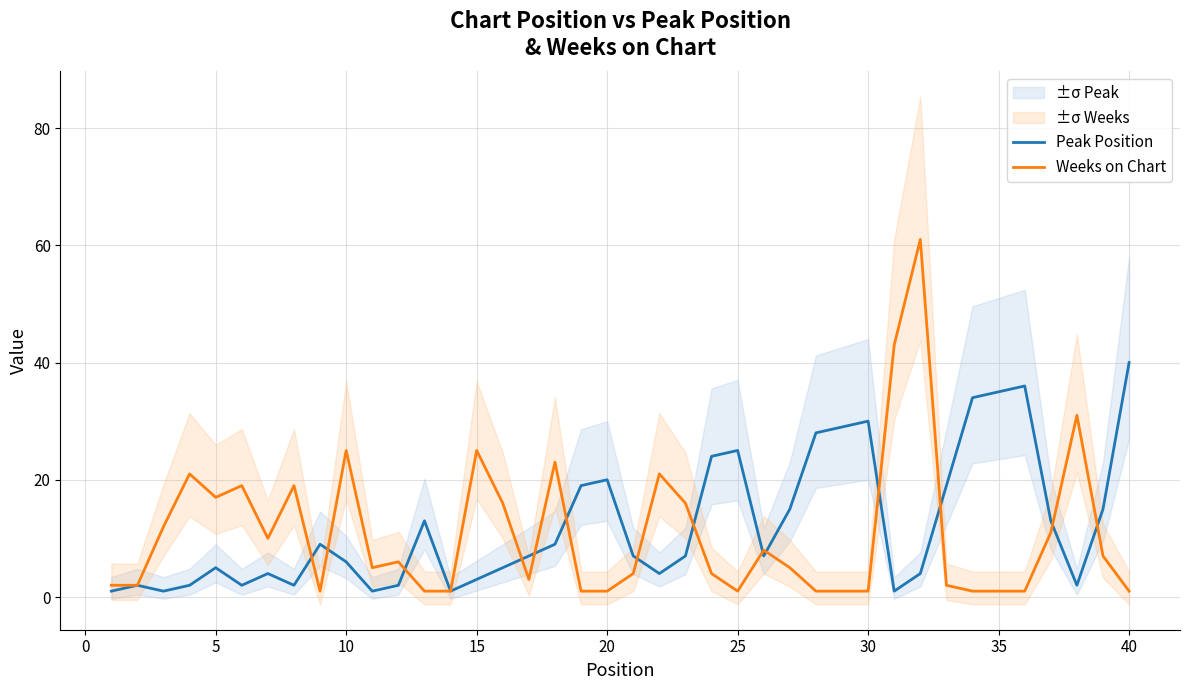

What is the minimum value shown in the chart?

1